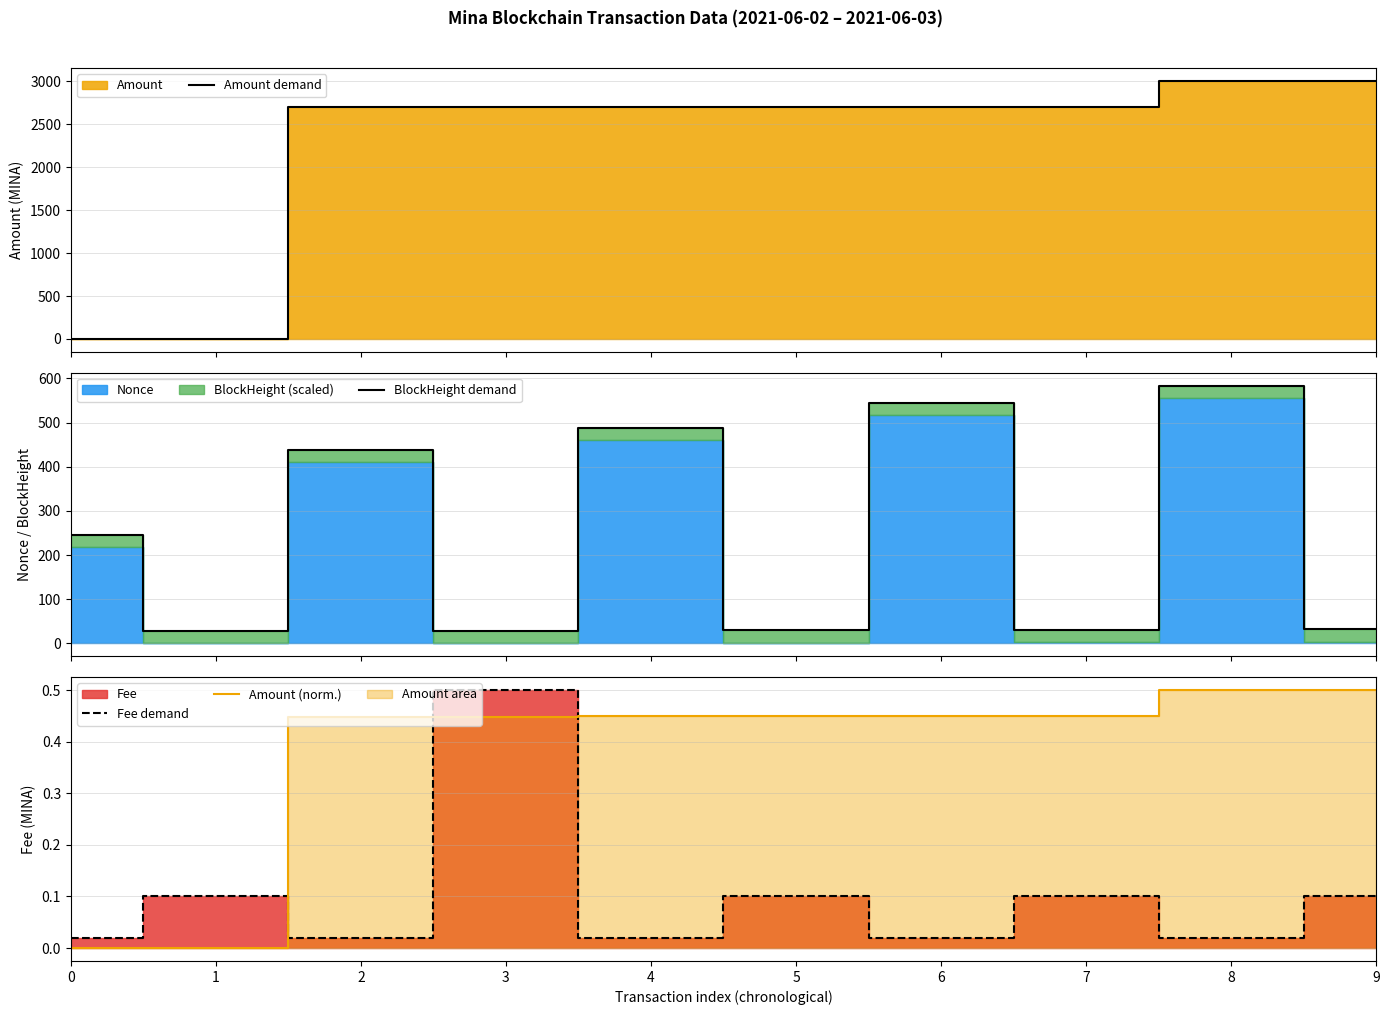

Between 0 and 5, which is larger?

5